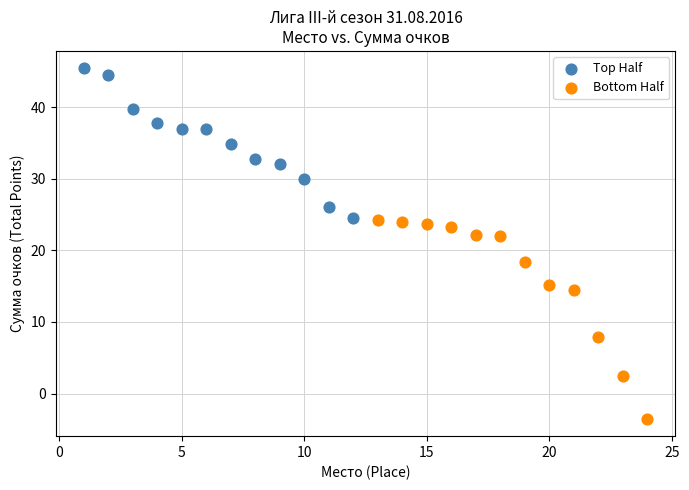

Which series reaches the minimum Y coordinate?

Bottom Half